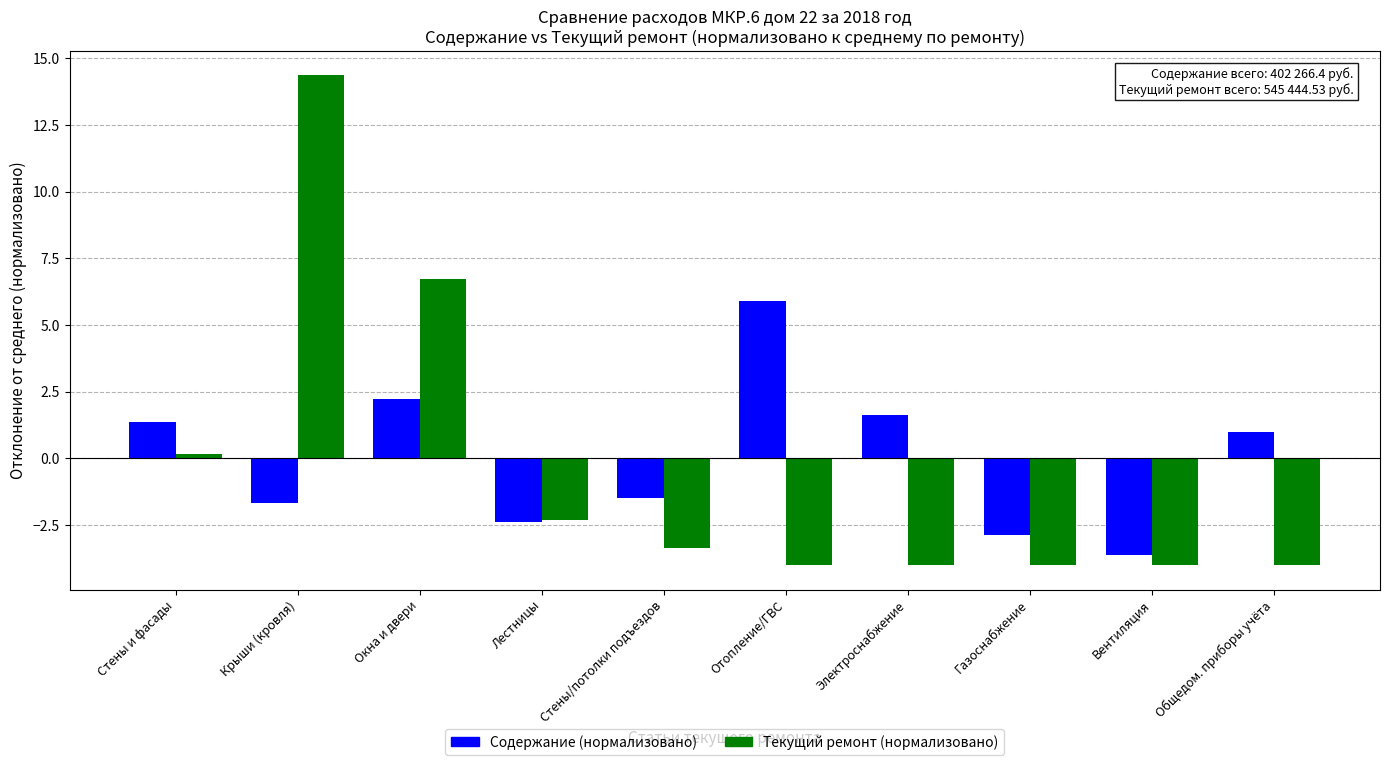

How many values in the Текущий ремонт (нормализовано) series exceed -3?

4